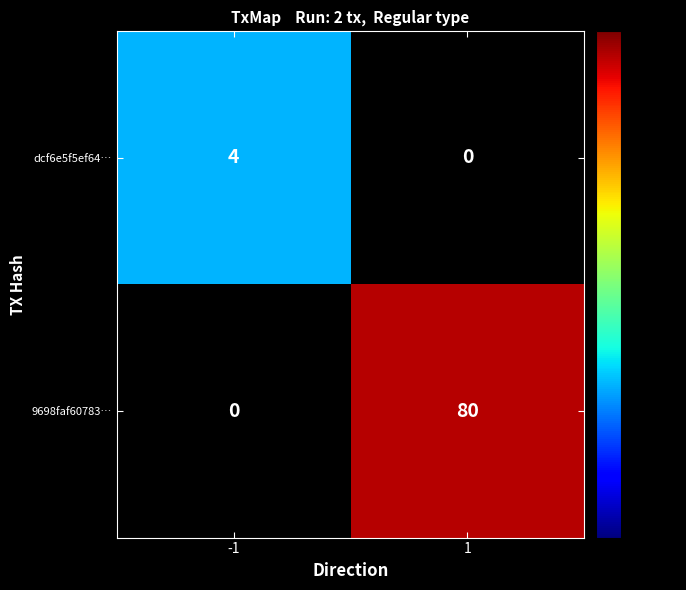

Is it true that 9698faf60783… equals 22.5 at 1?

False